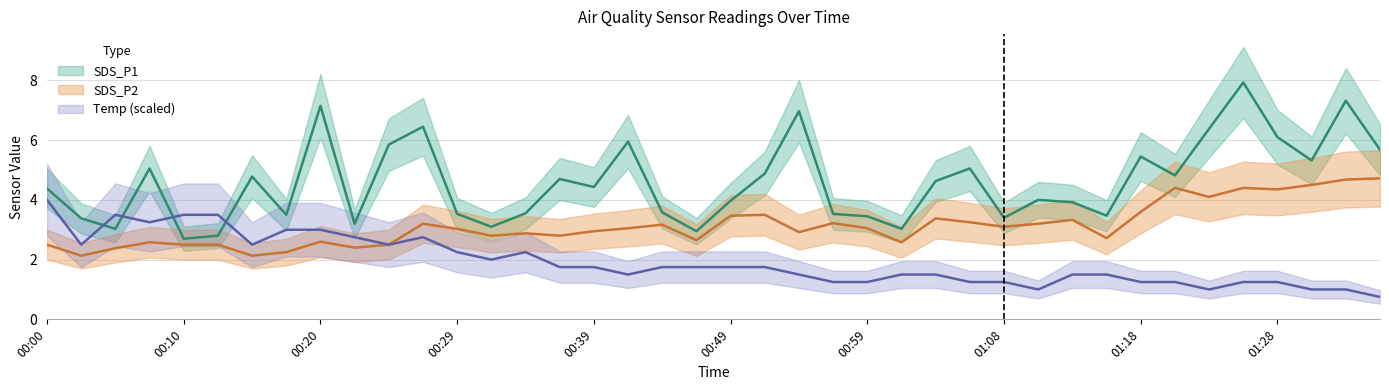

What is the difference between the SDS_P2 values at 01:08 and 00:49?

0.4